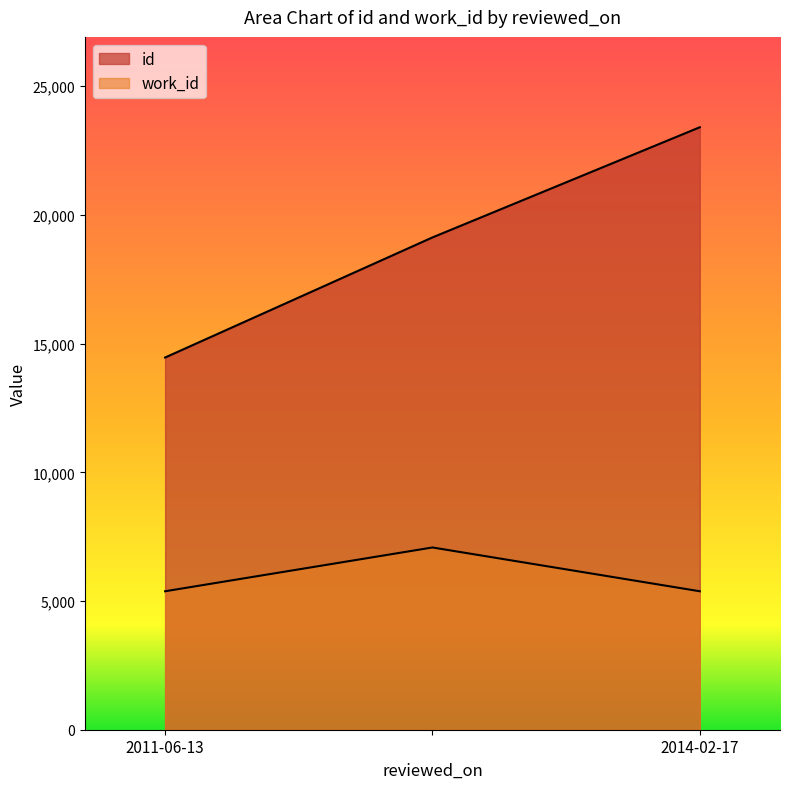

What is the label of the 3rd point from the right?

2011-06-13